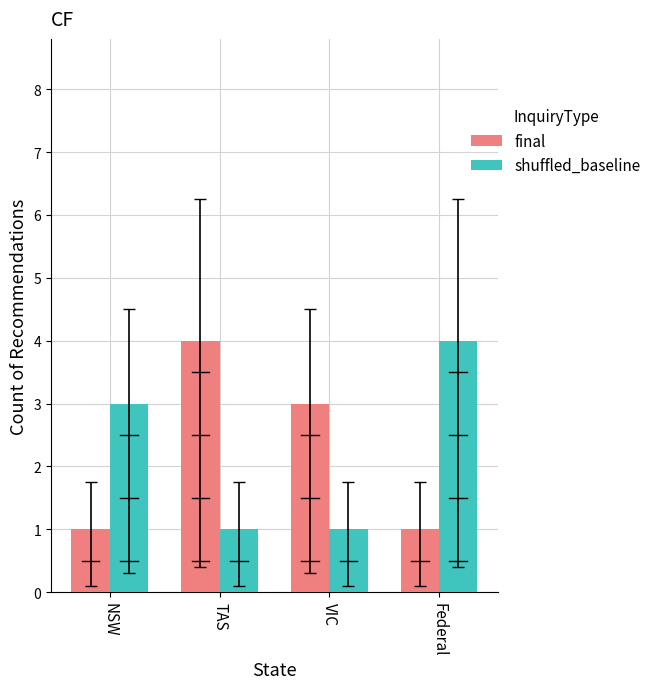

How many data points does each series have?

4